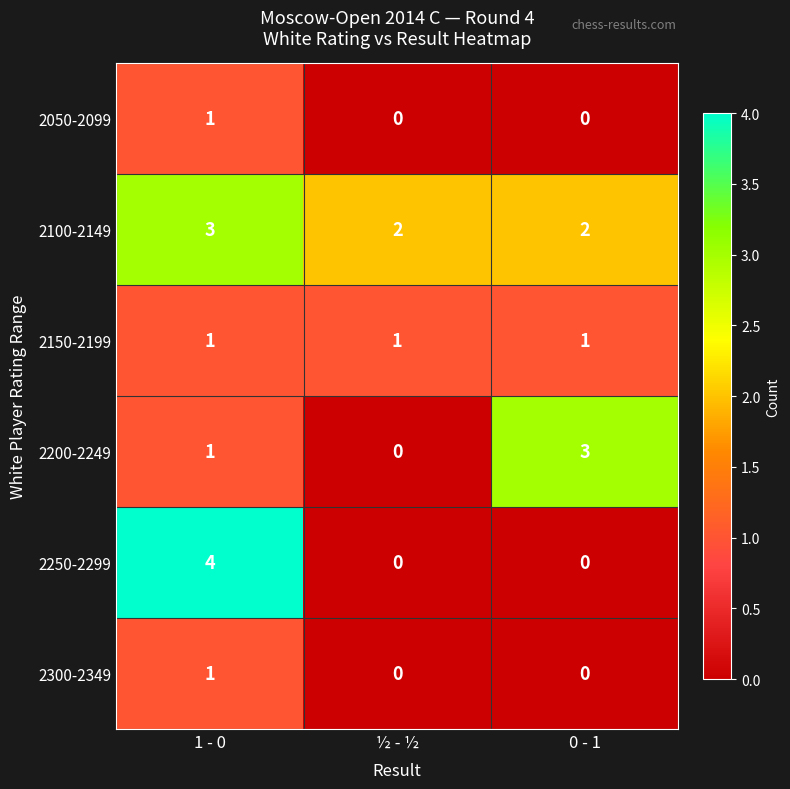

Reading left to right, list all the values displayed in this chart.

2050-2099: 1	0	0
2100-2149: 3	2	2
2150-2199: 1	1	1
2200-2249: 1	0	3
2250-2299: 4	0	0
2300-2349: 1	0	0